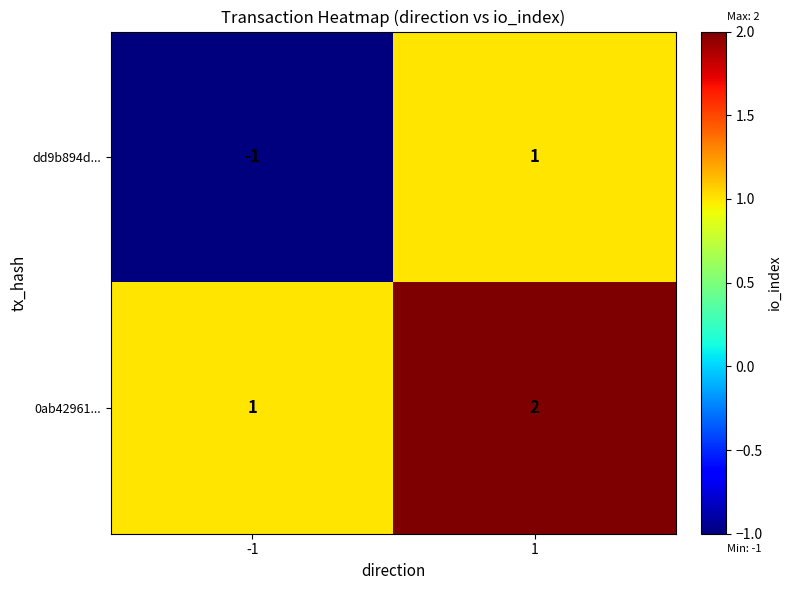

Which series changed the most between -1 and 1?

dd9b894d...